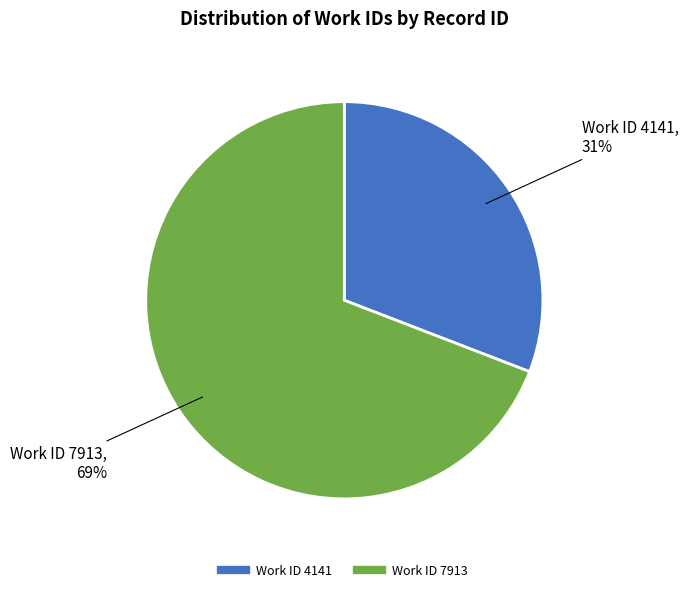

Is there a majority slice in this chart?

Yes